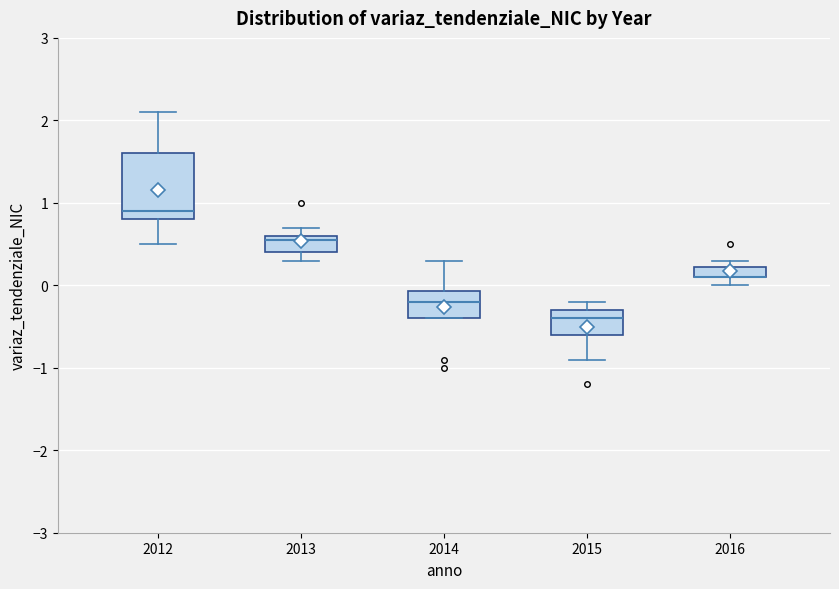

Where is the upper edge of the box at x = 2015 on the y-axis? The values are not printed on the chart, so give them approximately, as read against the axis.

-0.3